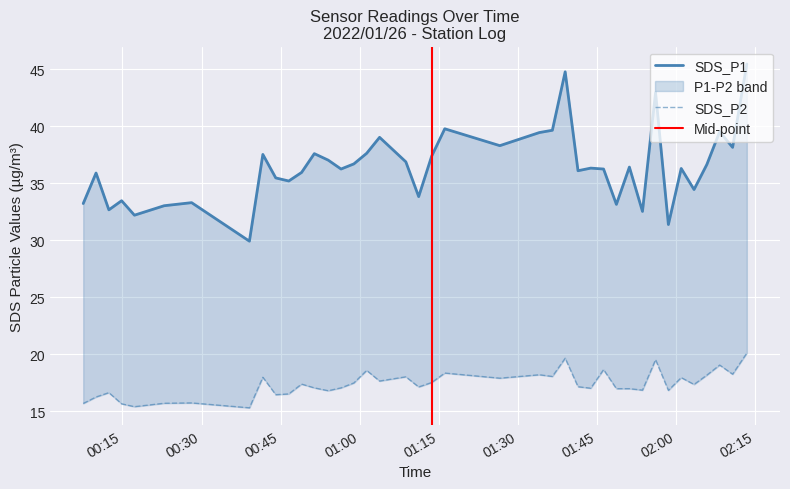

Rank the series by their maximum value, from lowest to highest.

SDS_P2, SDS_P1